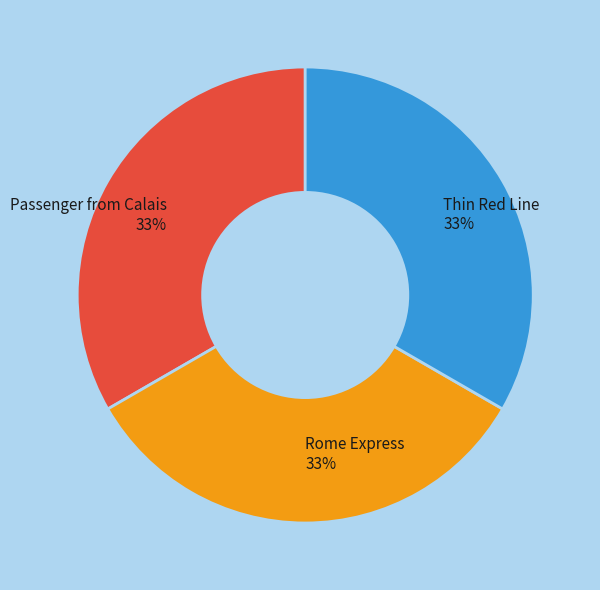

Combined, do Passenger from Calais 33% and Thin Red Line 33% account for over 50%?

Yes